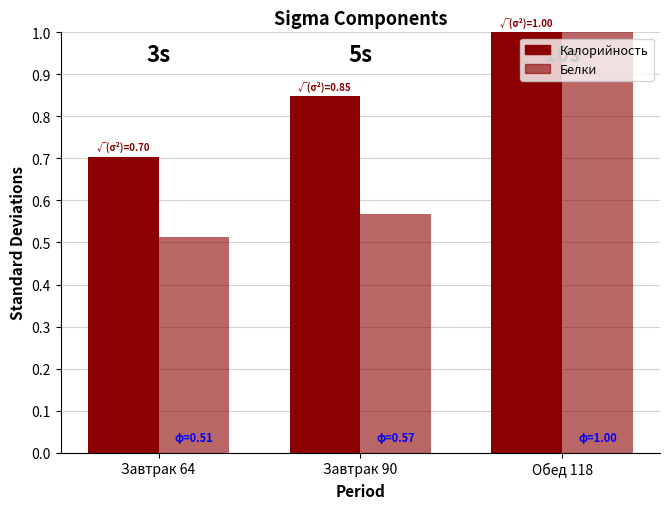

What is the difference between the maximum and minimum values in the Белки series?

0.5